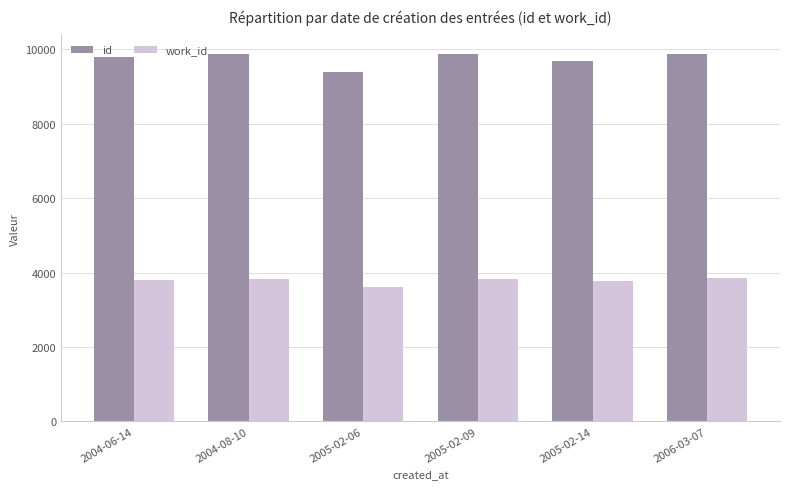

Rank the series by their maximum value, from lowest to highest.

work_id, id